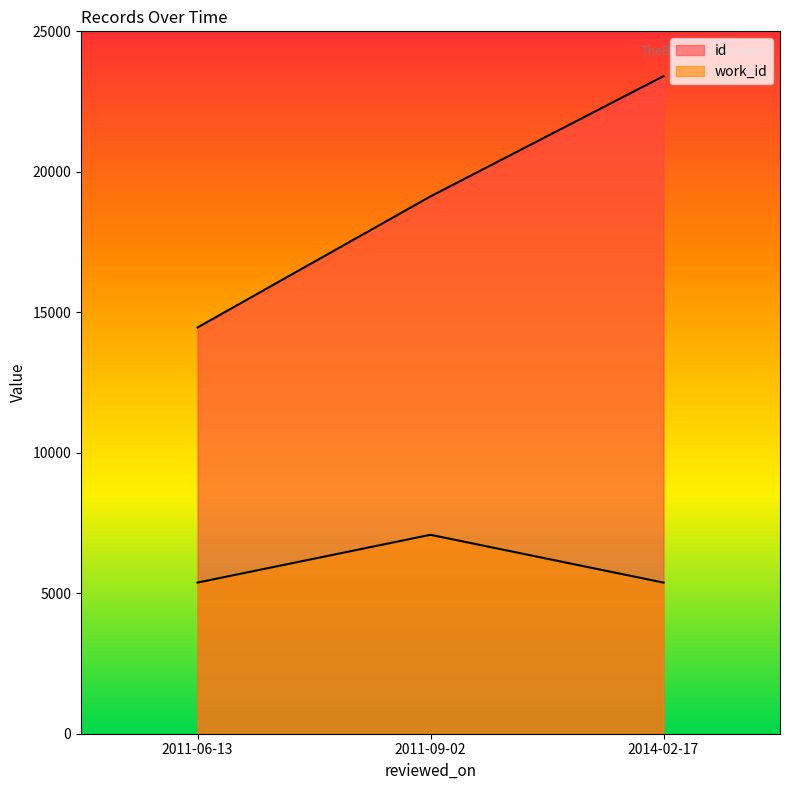

What is the greatest value displayed?

23405